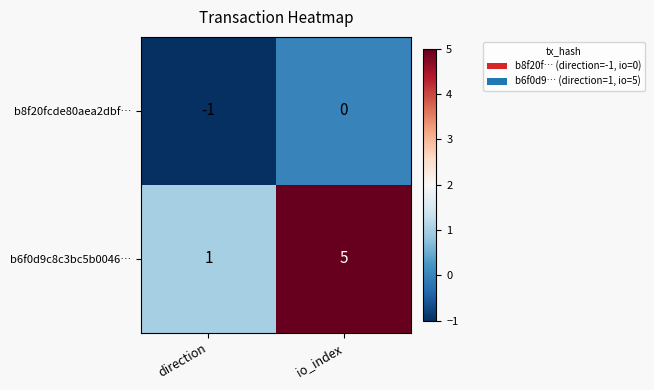

Which series has the largest total across all categories?

b6f0d9c8c3bc5b0046…